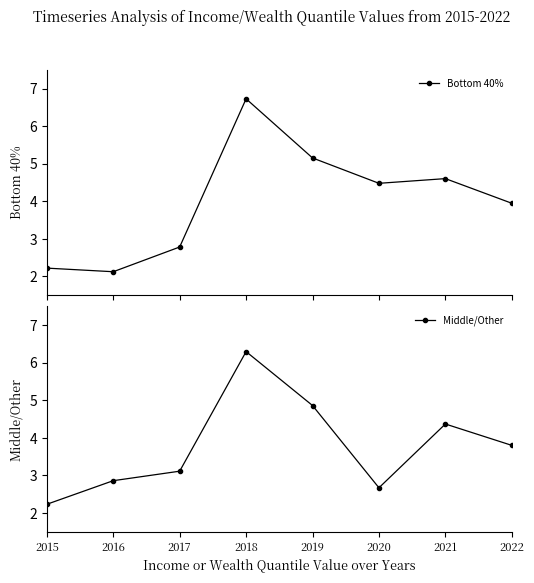

After their last crossing, which series has the higher values: Middle/Other or Bottom 40%?

Bottom 40%